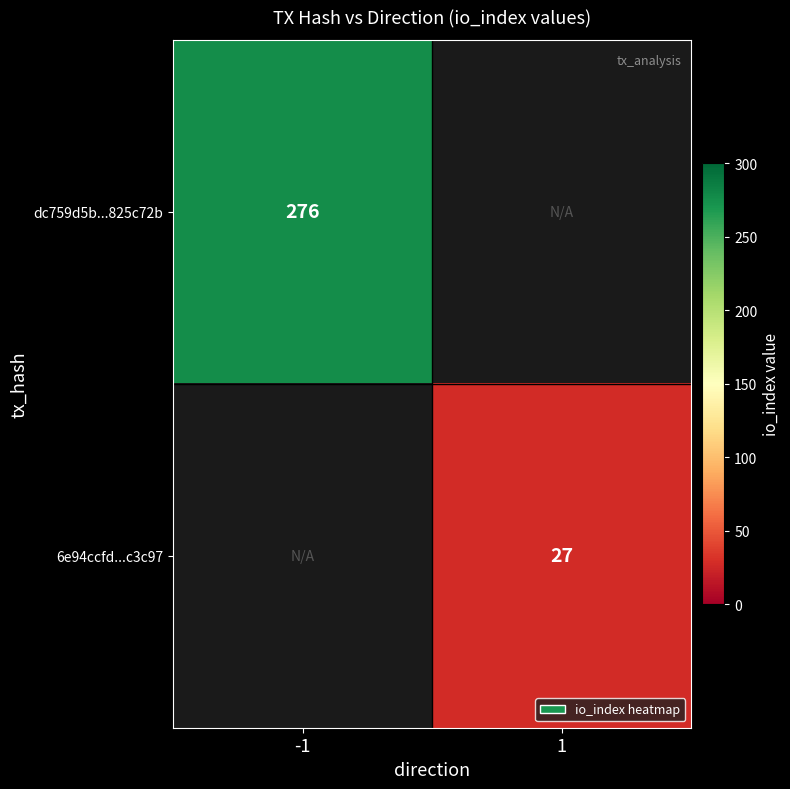

Is it true that dc759d5b...825c72b equals 101 at -1?

False